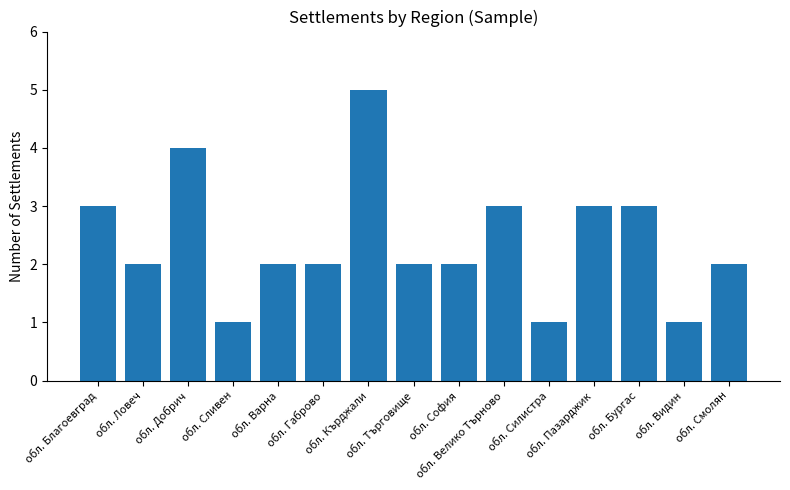

What is the approximate value at обл. Смолян?

2